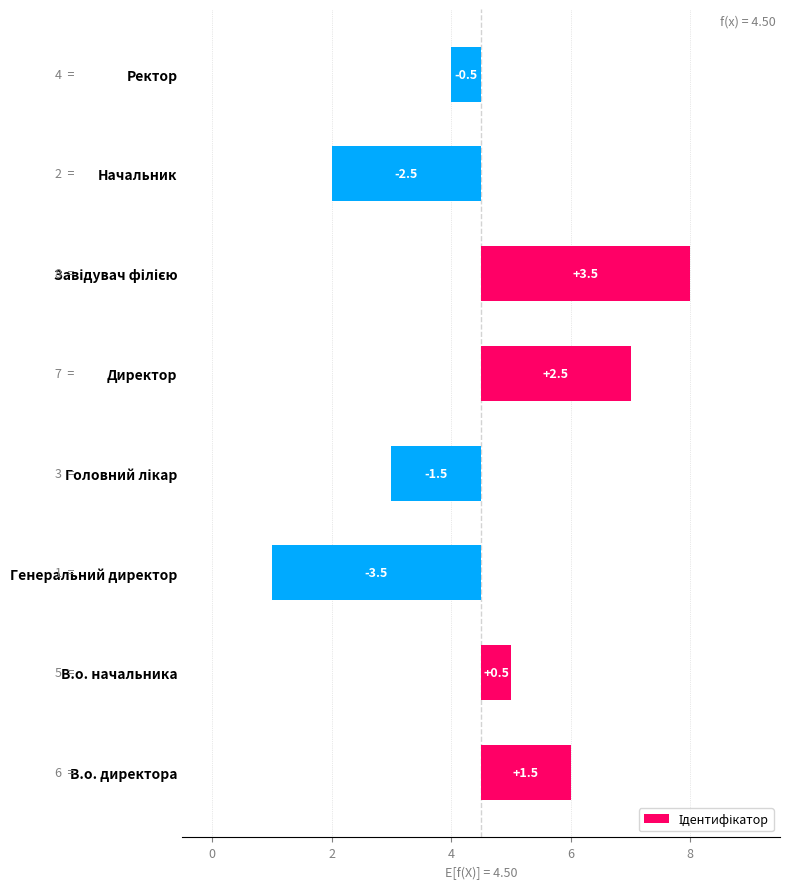

How many bars are there in total?

8